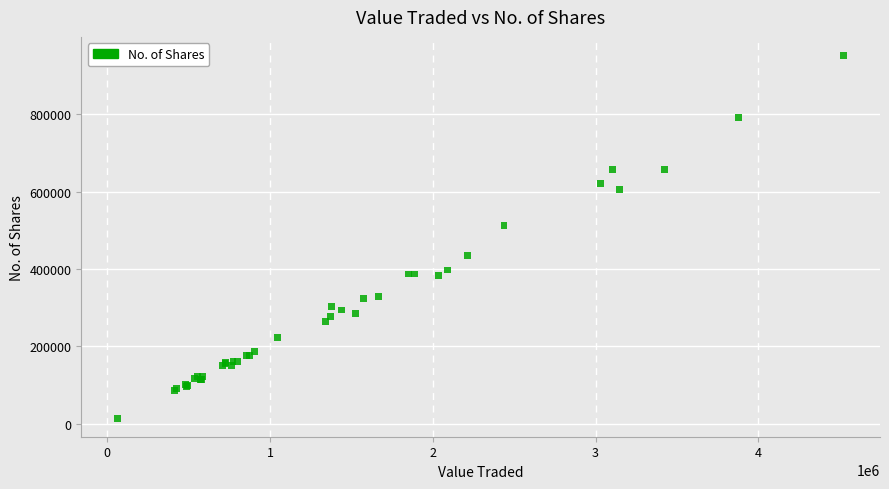

What Y value in the scatter plot is closest to 482942?

512172